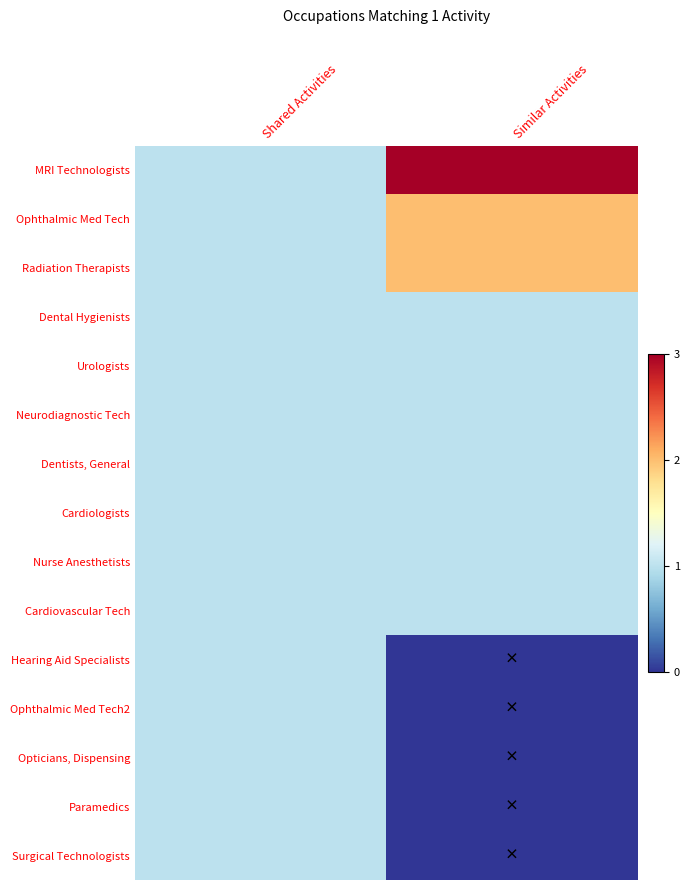

Which has a higher value, Similar Activities or Shared Activities?

Similar Activities